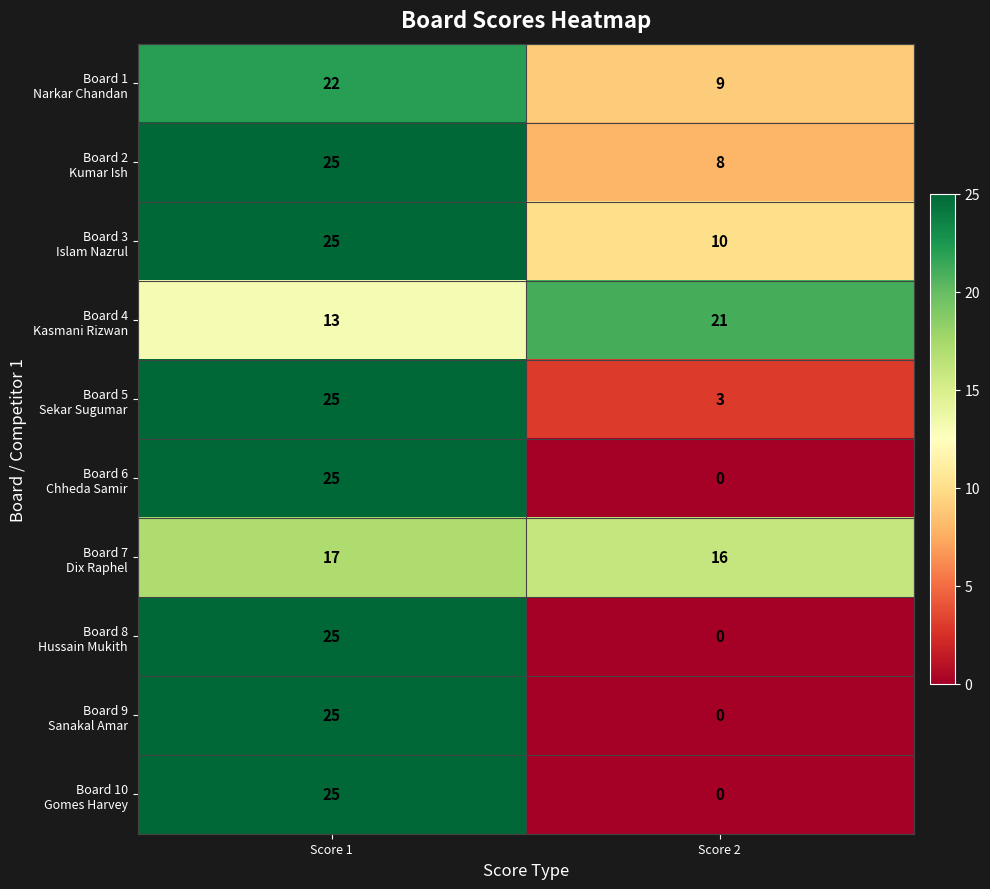

At which category is the sum across all series the highest?

Score 1